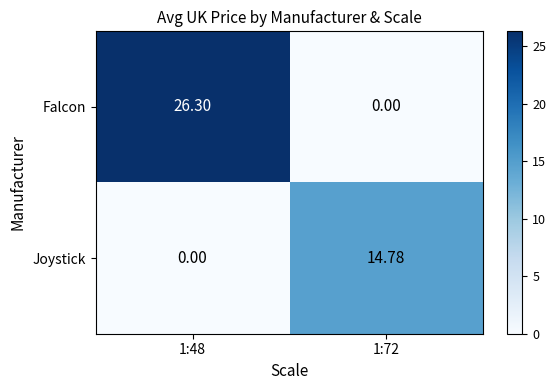

Which series has the largest total across all categories?

Falcon